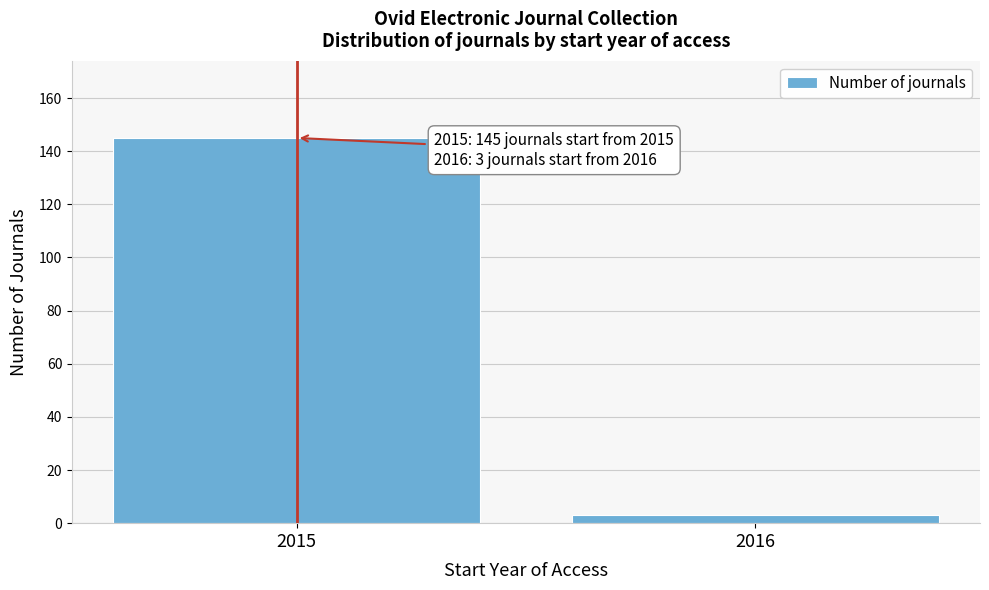

Reading left to right, what are all the values shown in this chart?

145	3